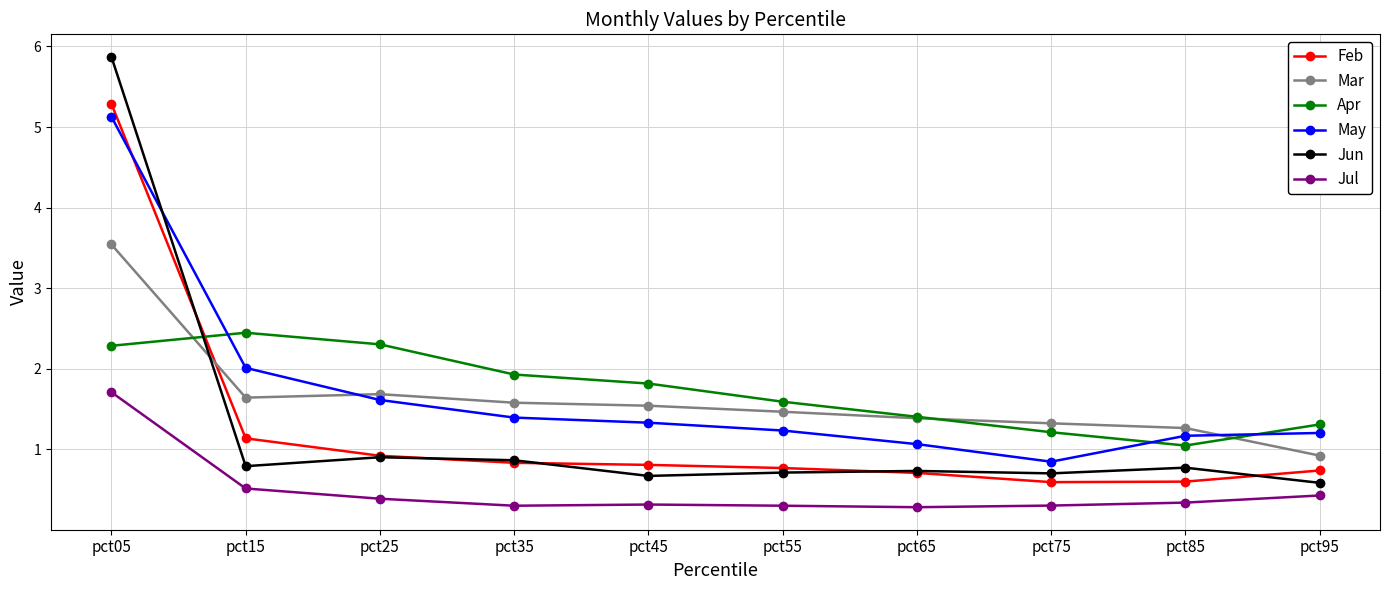

Is the value of Apr at pct25 greater than the value of Mar at pct65?

Yes